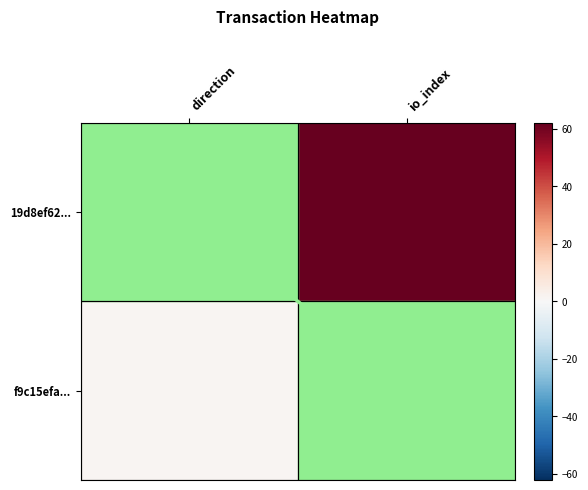

What is the greatest value displayed?

62